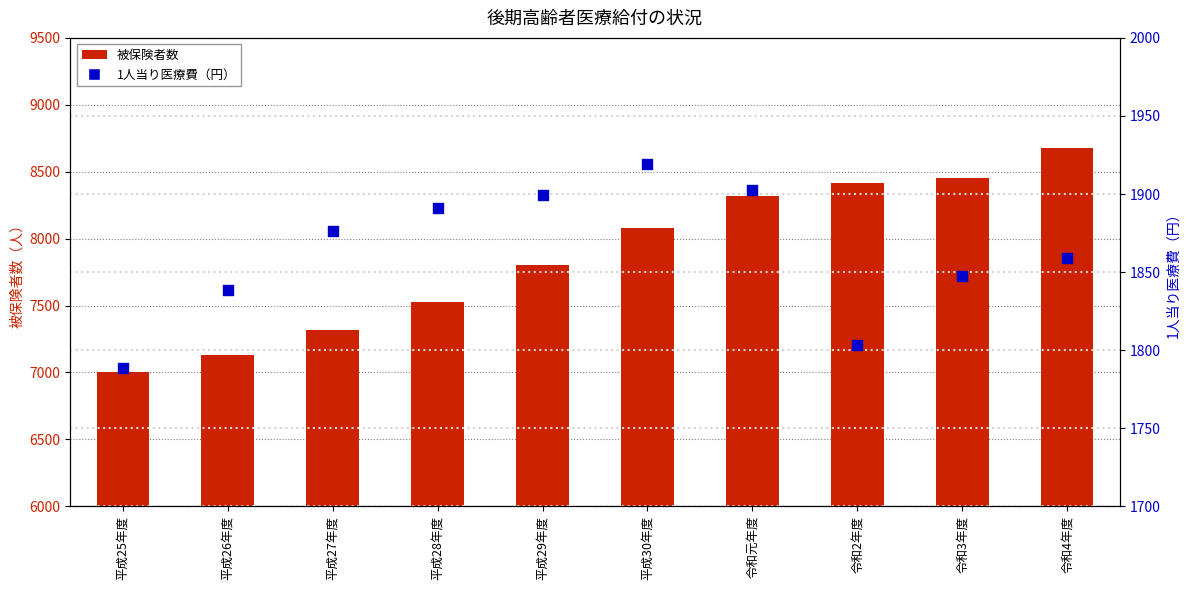

Which series contains the highest Y value?

被保険者数